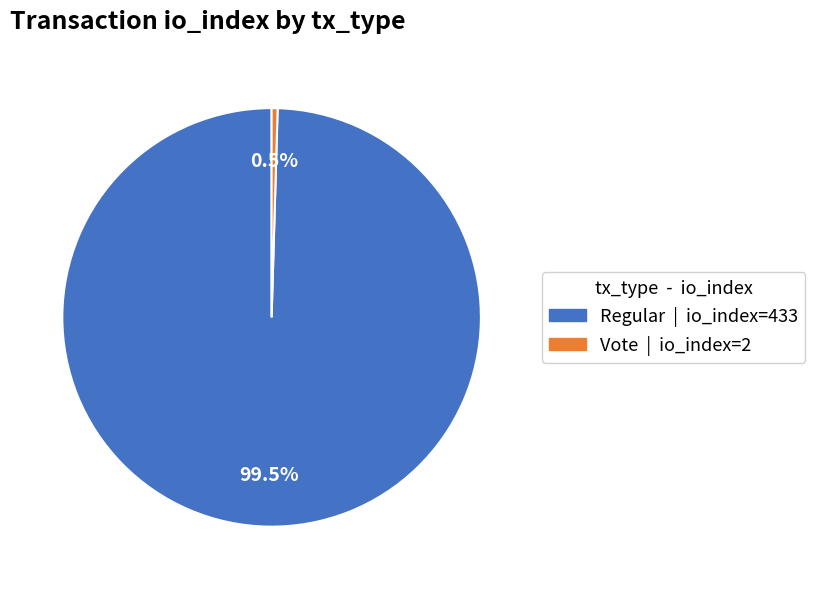

To the nearest percent, what is the average slice percentage?

50%